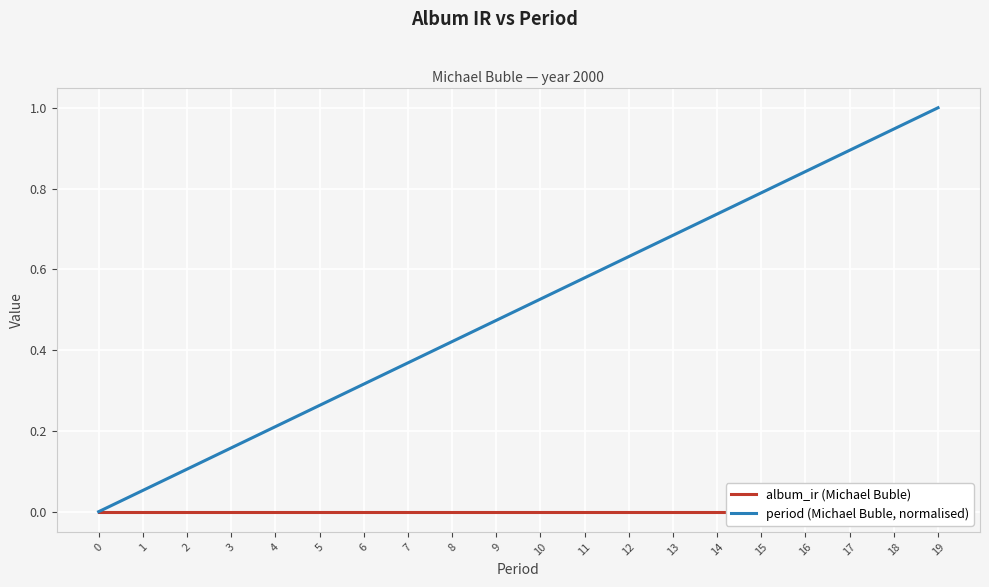

True or false: period (Michael Buble, normalised) and album_ir (Michael Buble) cross at least once.

False